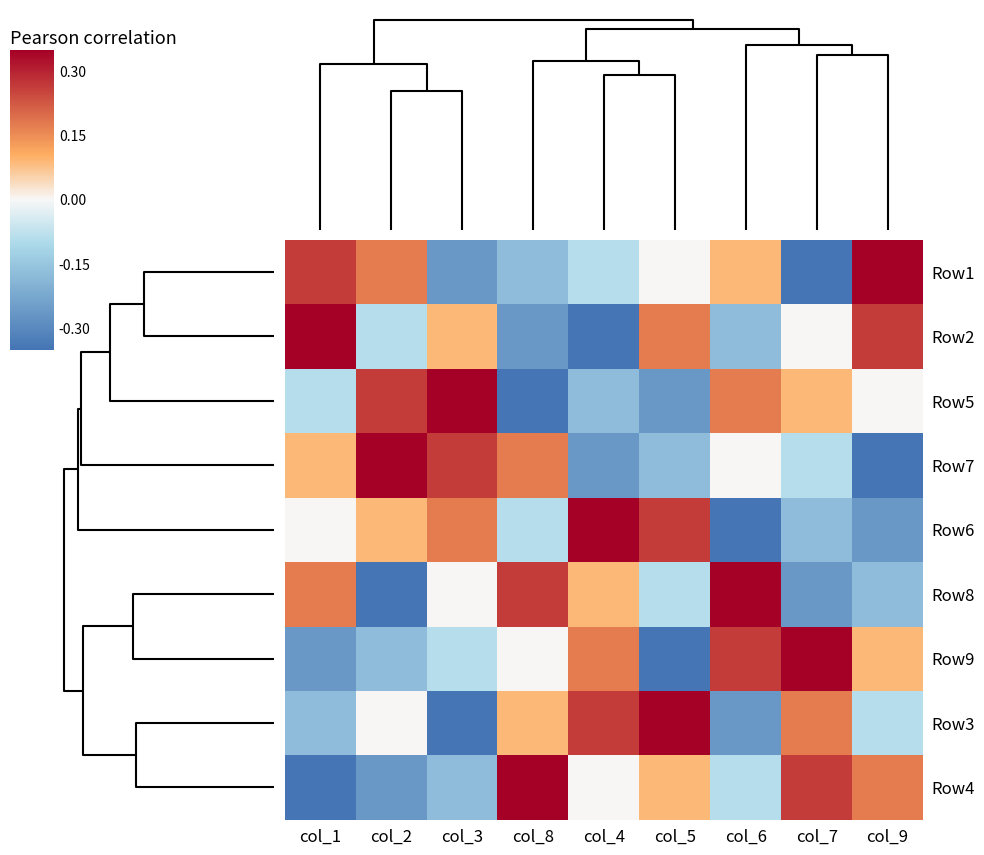

What is the greatest value displayed?

0.3